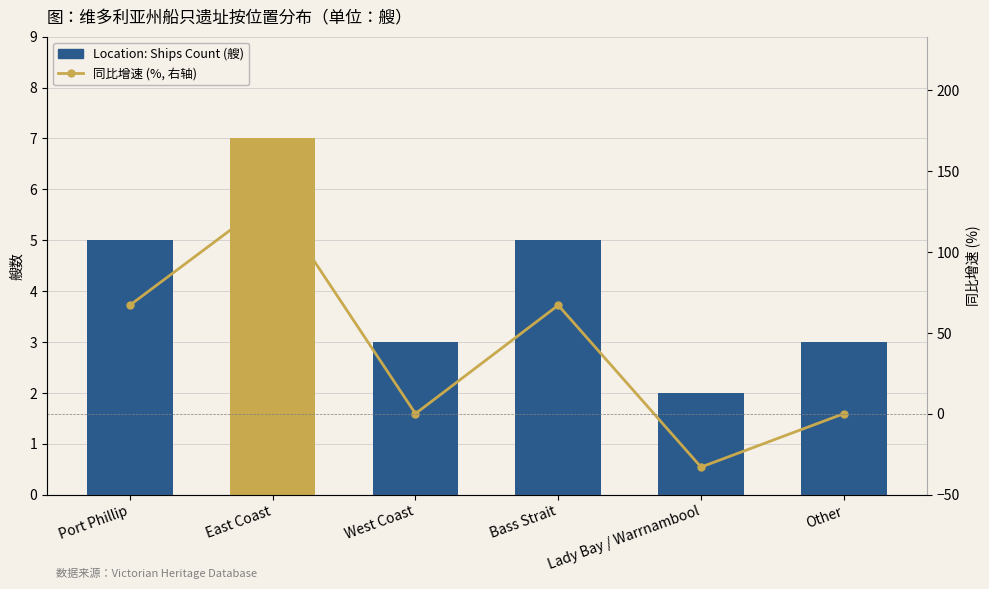

Rank the series by their maximum value, from lowest to highest.

Ships per Location, 同比增速 (%, 右轴)